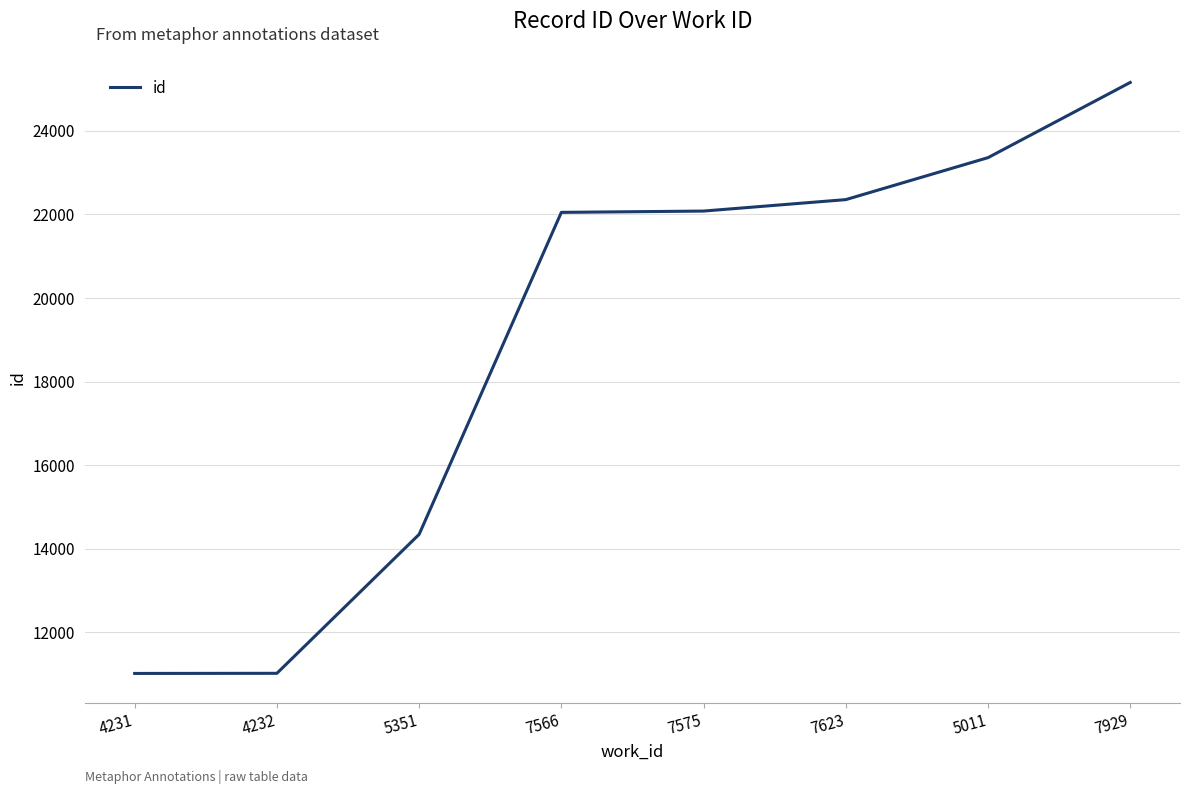

What is the difference between the values at 5351 and 4231?

3327